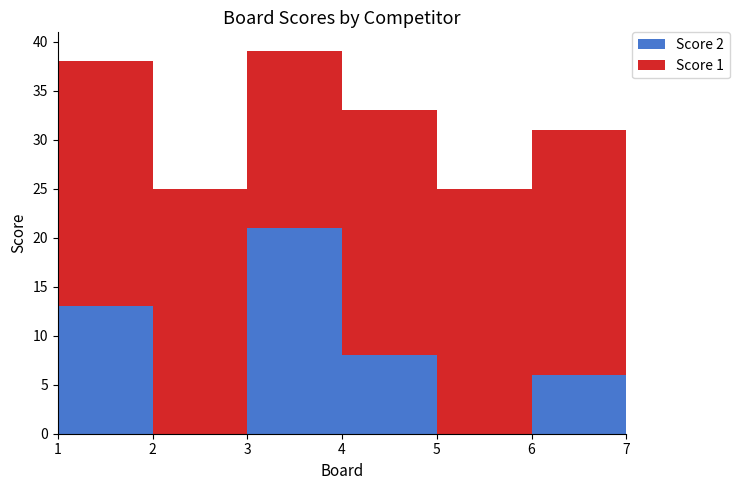

Reading left to right, extract all data points from this chart.

Score 1: 1=25	2=25	3=18	4=25	5=25	6=25	7=25
Score 2: 1=13	2=0	3=21	4=8	5=0	6=6	7=0